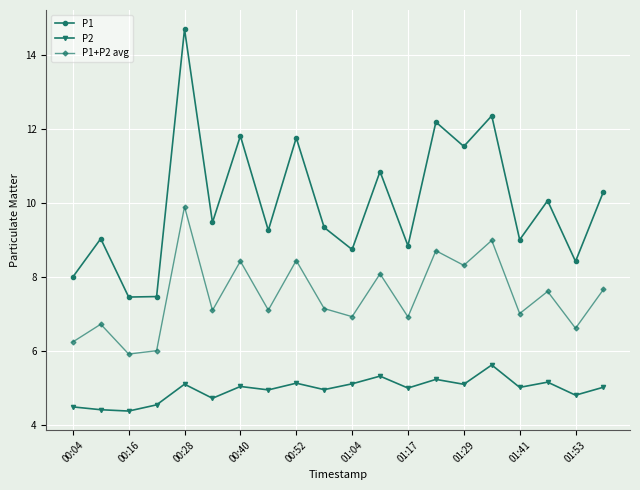

List the series in order of their peak value, lowest first.

P2, P1+P2 avg, P1